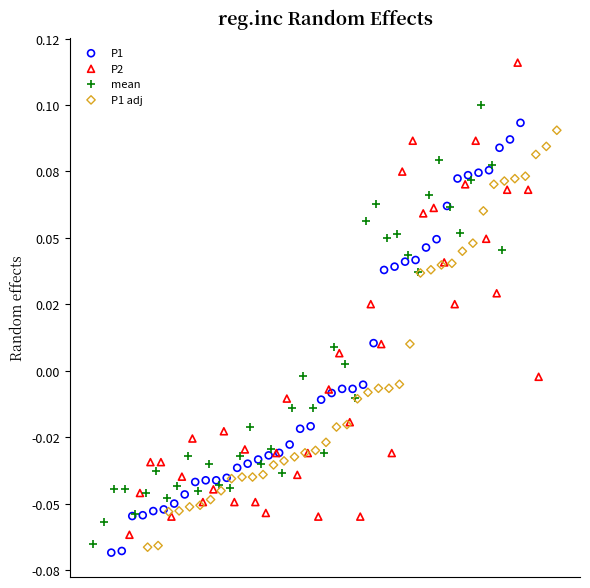

What are all the series names shown in the legend?

P1, P2, mean, P1 adj